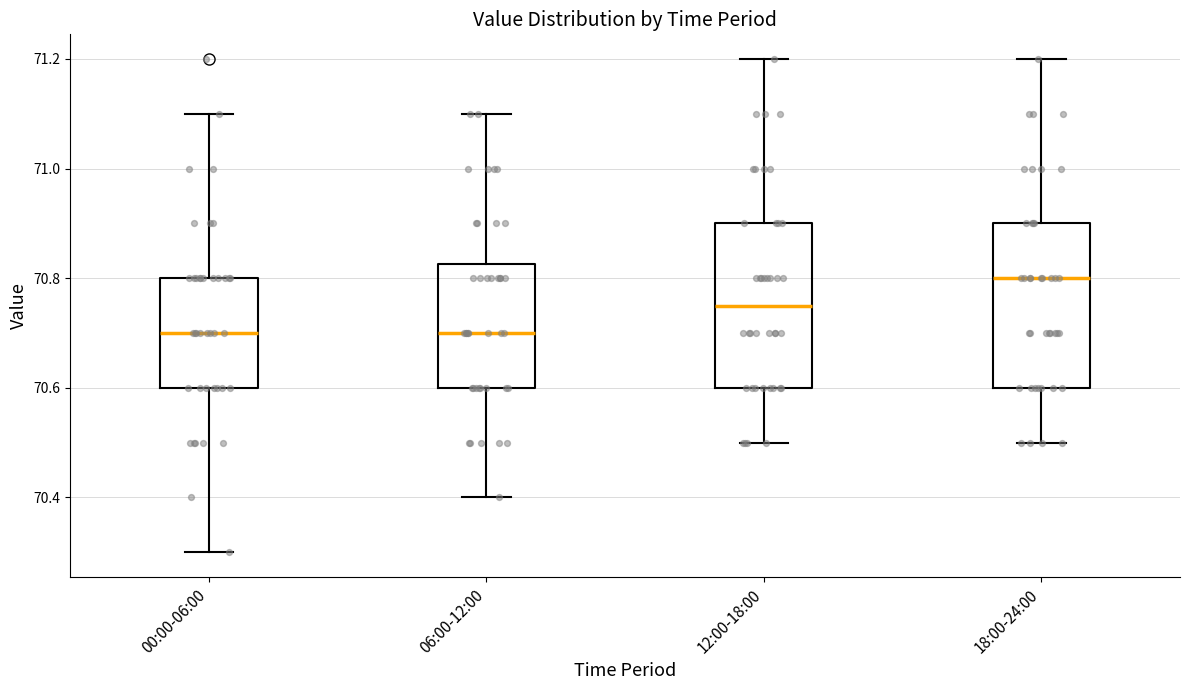

Reading left to right, read every box against the y-axis: the position of its median line, the range the box covers, and the ends of its whiskers. The values are not printed on the chart, so give them approximately, as read against the axis.

00:00-06:00: median 70.70, box 70.60 to 70.80, whiskers 70.30 to 71.10
06:00-12:00: median 70.70, box 70.60 to 70.82, whiskers 70.40 to 71.10
12:00-18:00: median 70.76, box 70.60 to 70.90, whiskers 70.50 to 71.20
18:00-24:00: median 70.80, box 70.60 to 70.90, whiskers 70.50 to 71.20